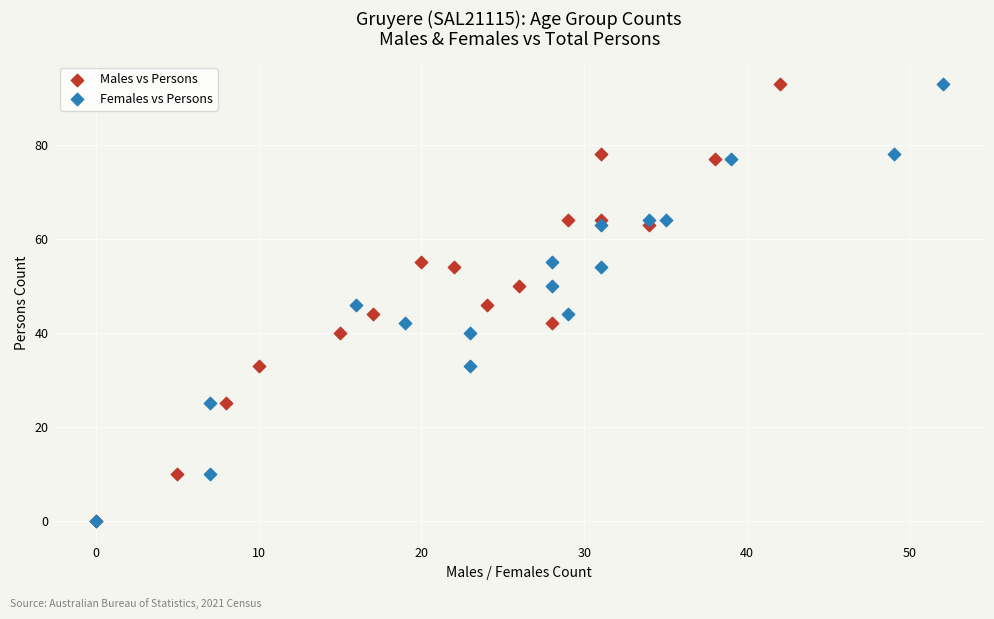

What are all the series names shown in the legend?

Males vs Persons, Females vs Persons